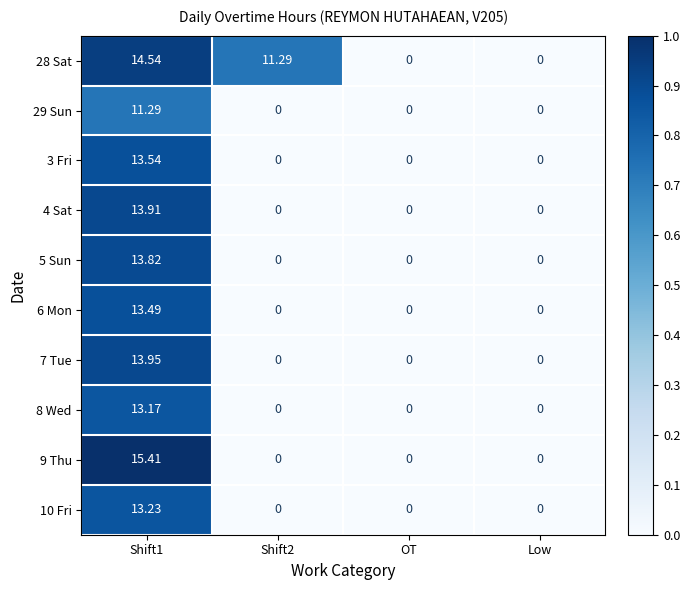

At Low, list the series in order from largest to smallest.

28 Sat, 29 Sun, 3 Fri, 4 Sat, 5 Sun, 6 Mon, 7 Tue, 8 Wed, 9 Thu, 10 Fri